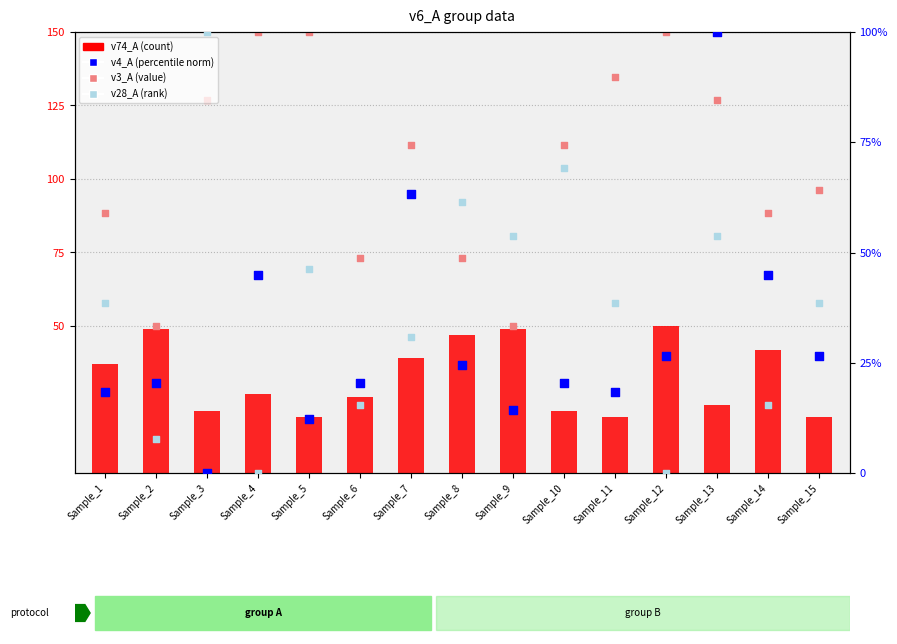

Which series contains the lowest Y value?

v4_A (norm)